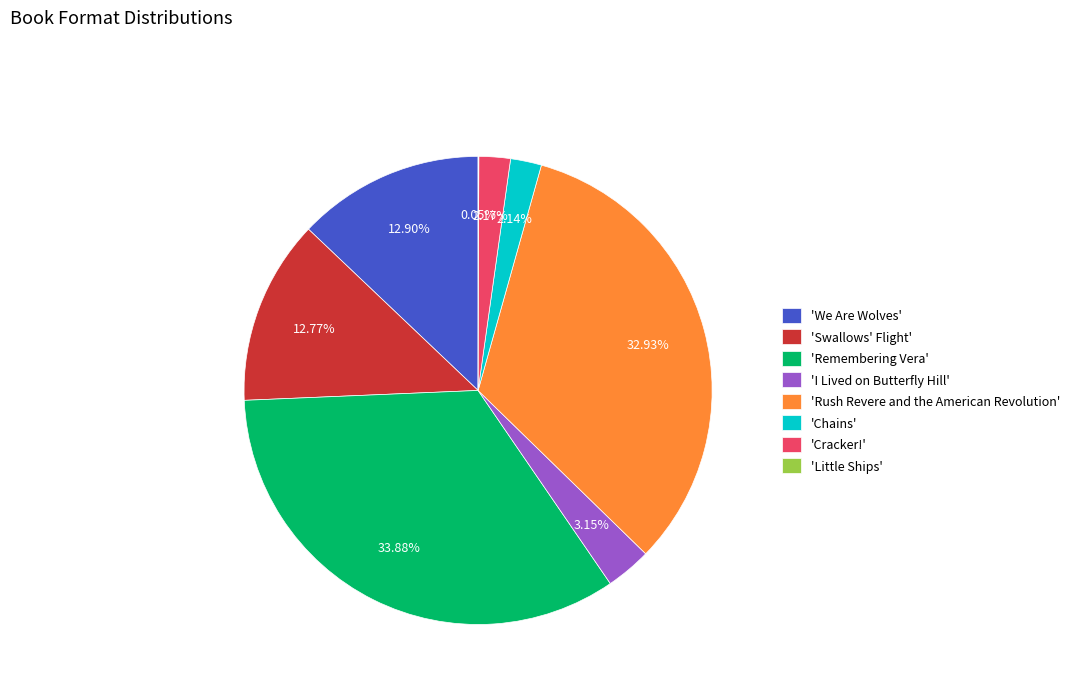

Is 'I Lived on Butterfly Hill' the majority of the pie?

No